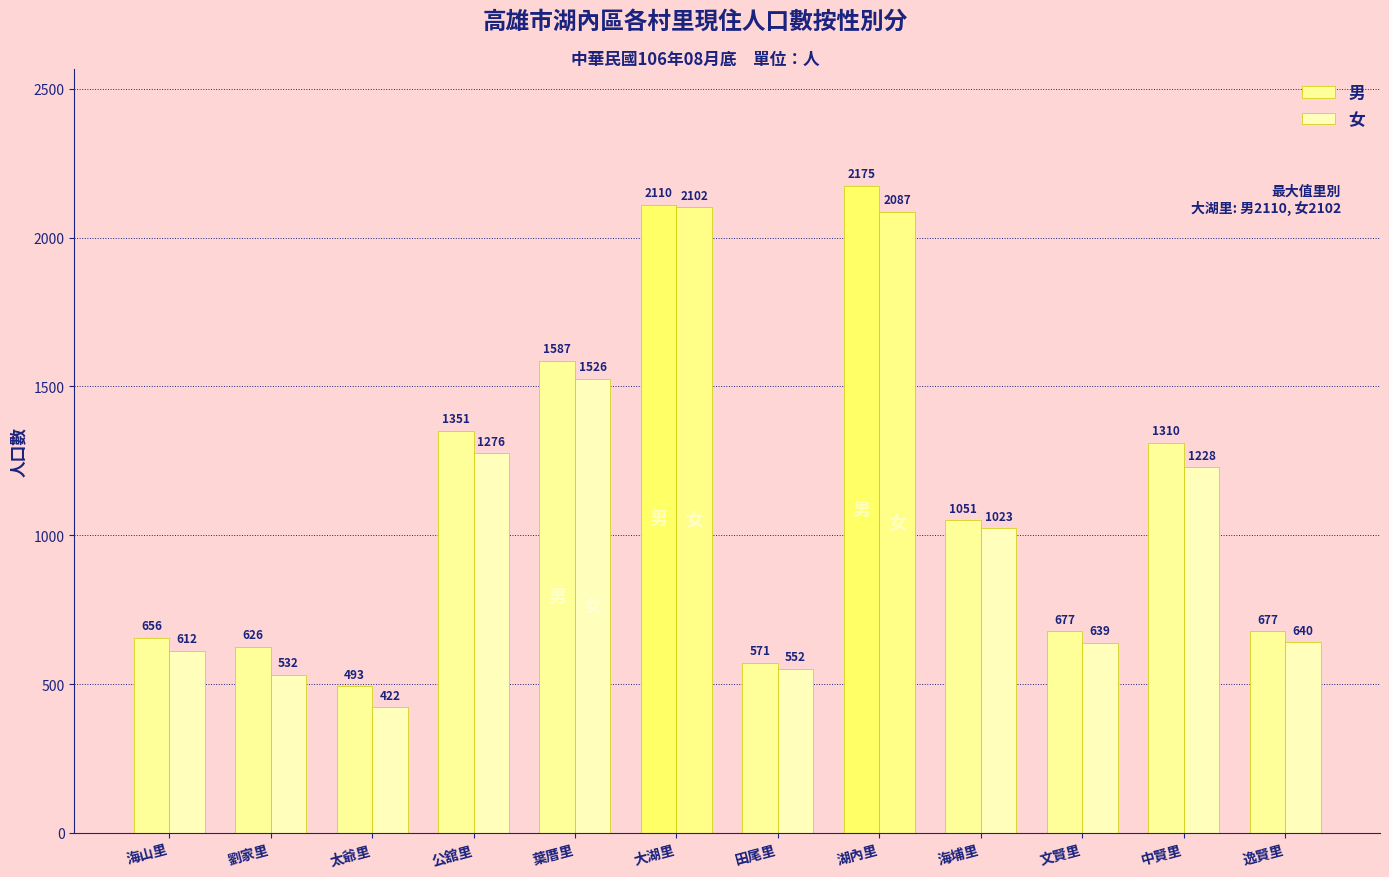

The value of 男 at 葉厝里 is 2447. True or false?

False